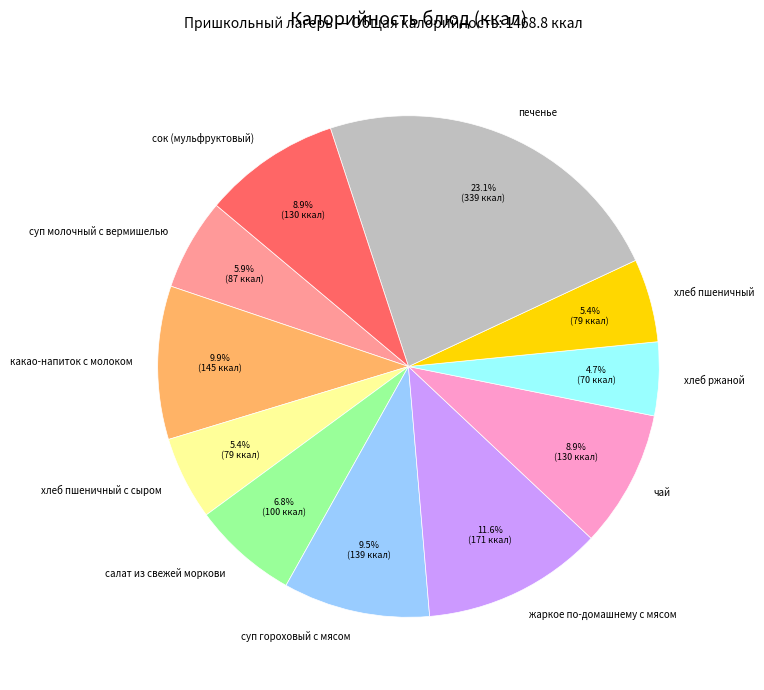

Does печенье represent more than half of the total?

No